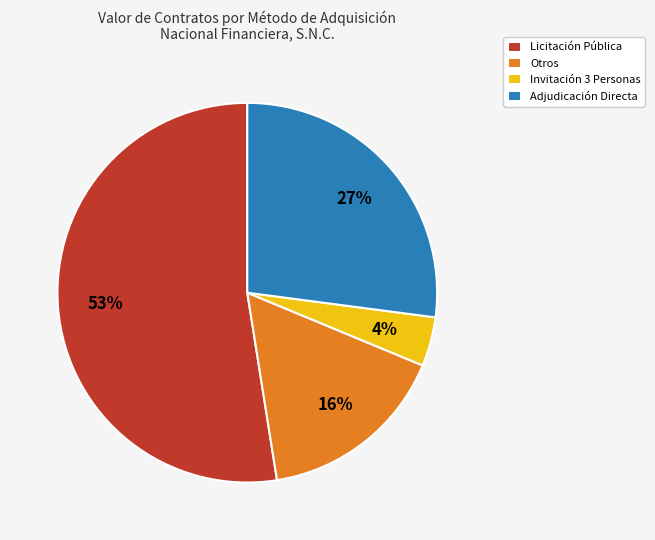

Between Otros and Adjudicación Directa, which is larger?

Adjudicación Directa